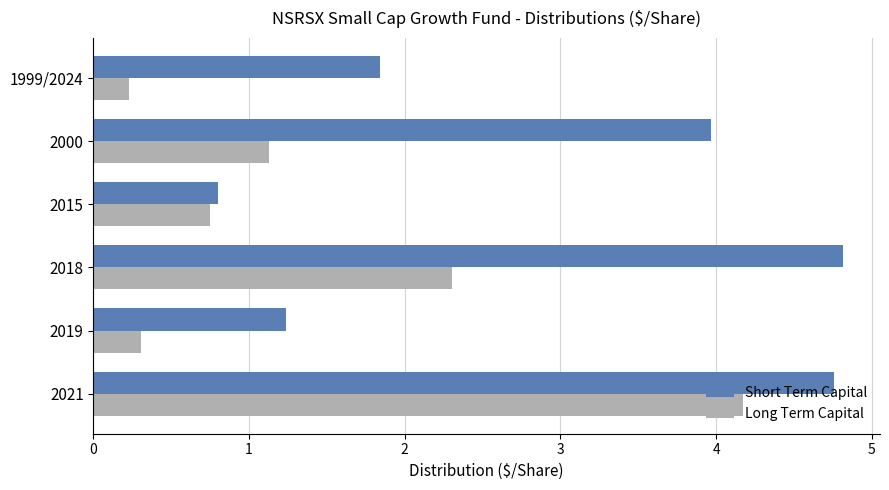

At which label does Short Term Capital reach its minimum?

2015